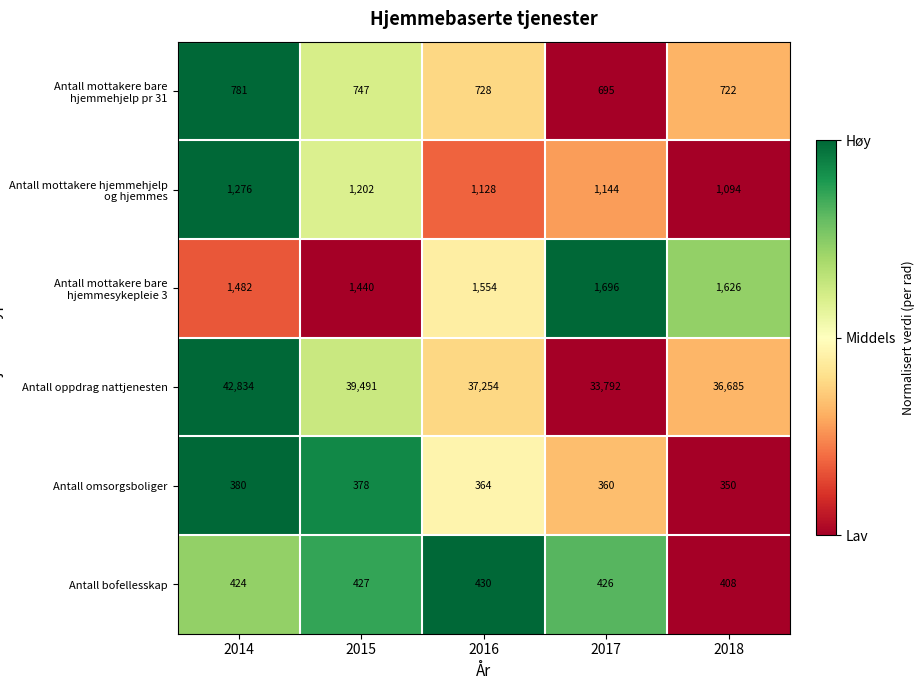

Which series changed the most between 2017 and 2018?

Antall oppdrag nattjenesten